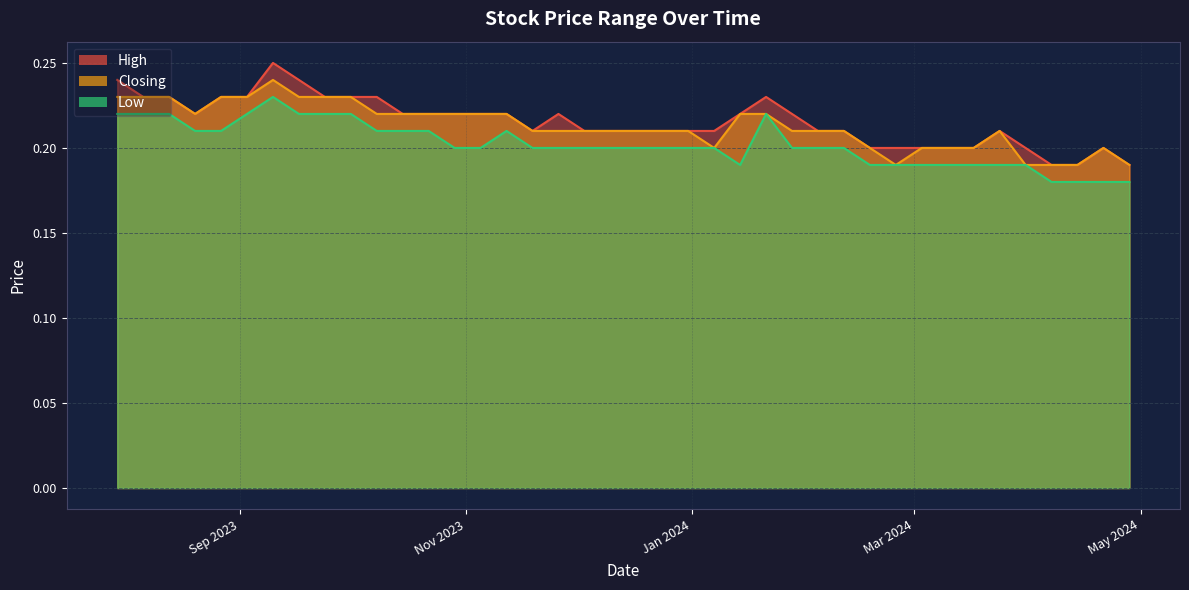

At which label is Closing closest to 0?

28/04/2024